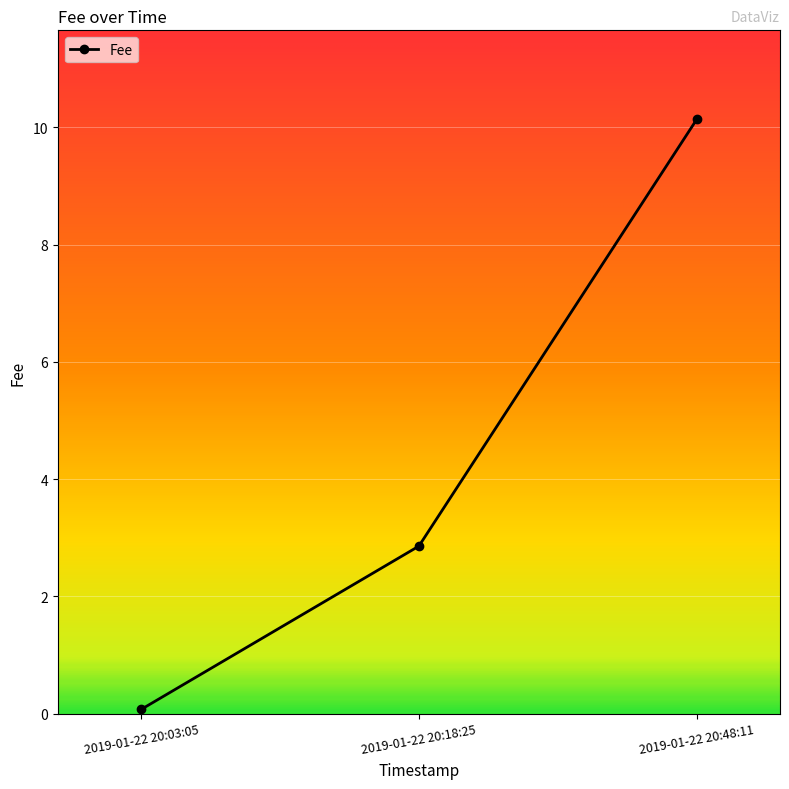

What is the smallest value displayed?

0.1